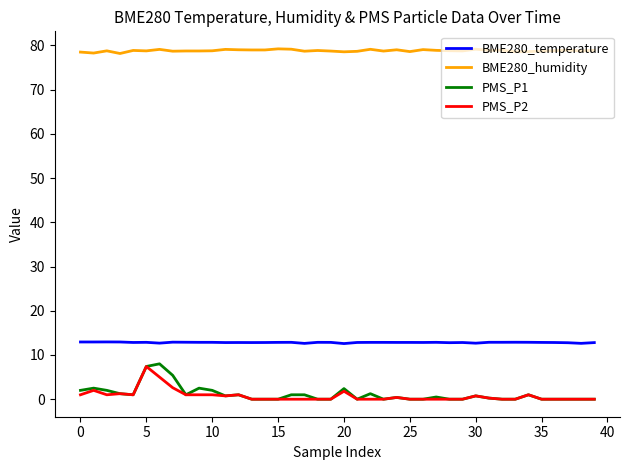

Which series has the largest range (max minus min)?

PMS_P1